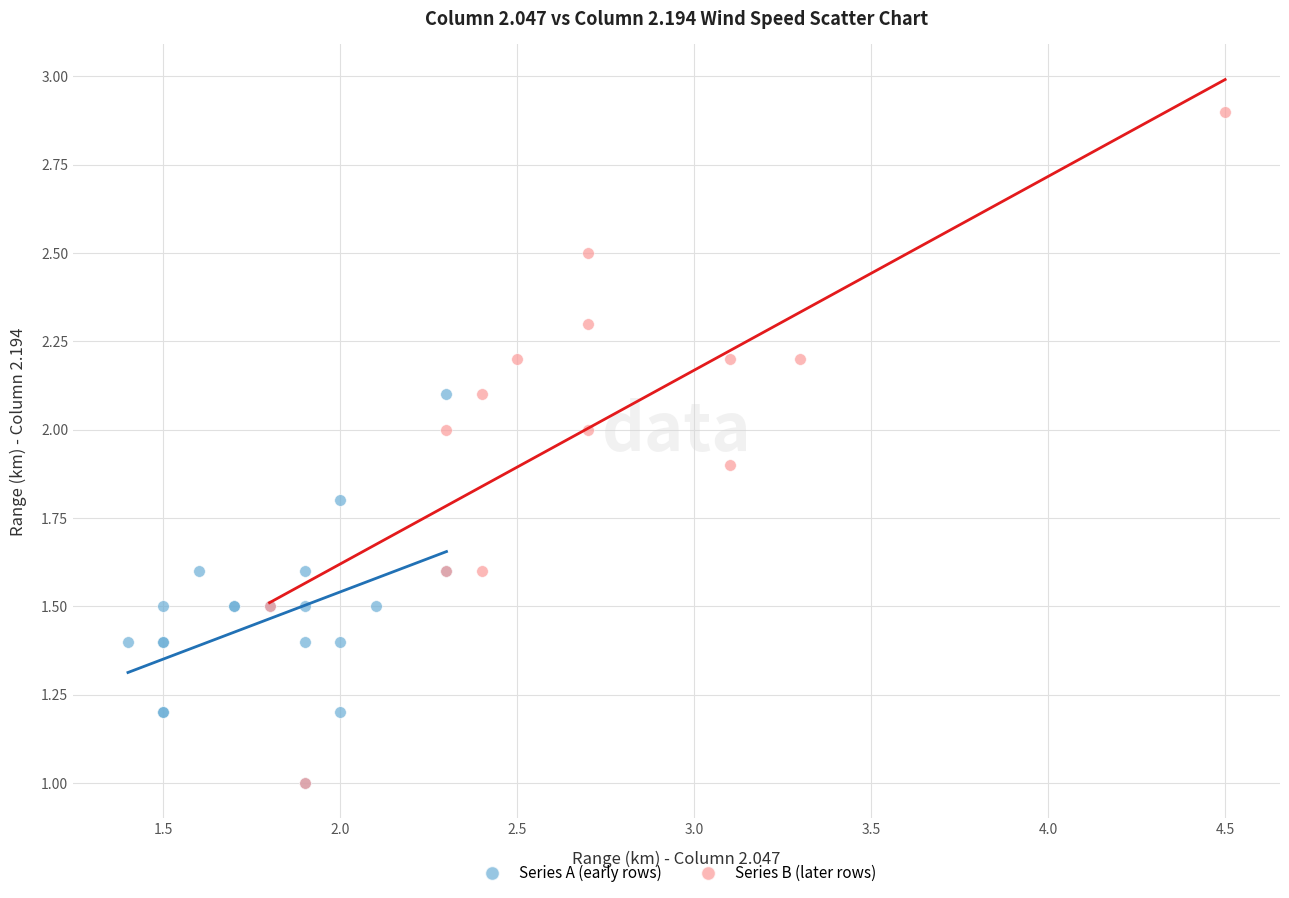

Which series contains the highest Y value?

Series B (later rows)